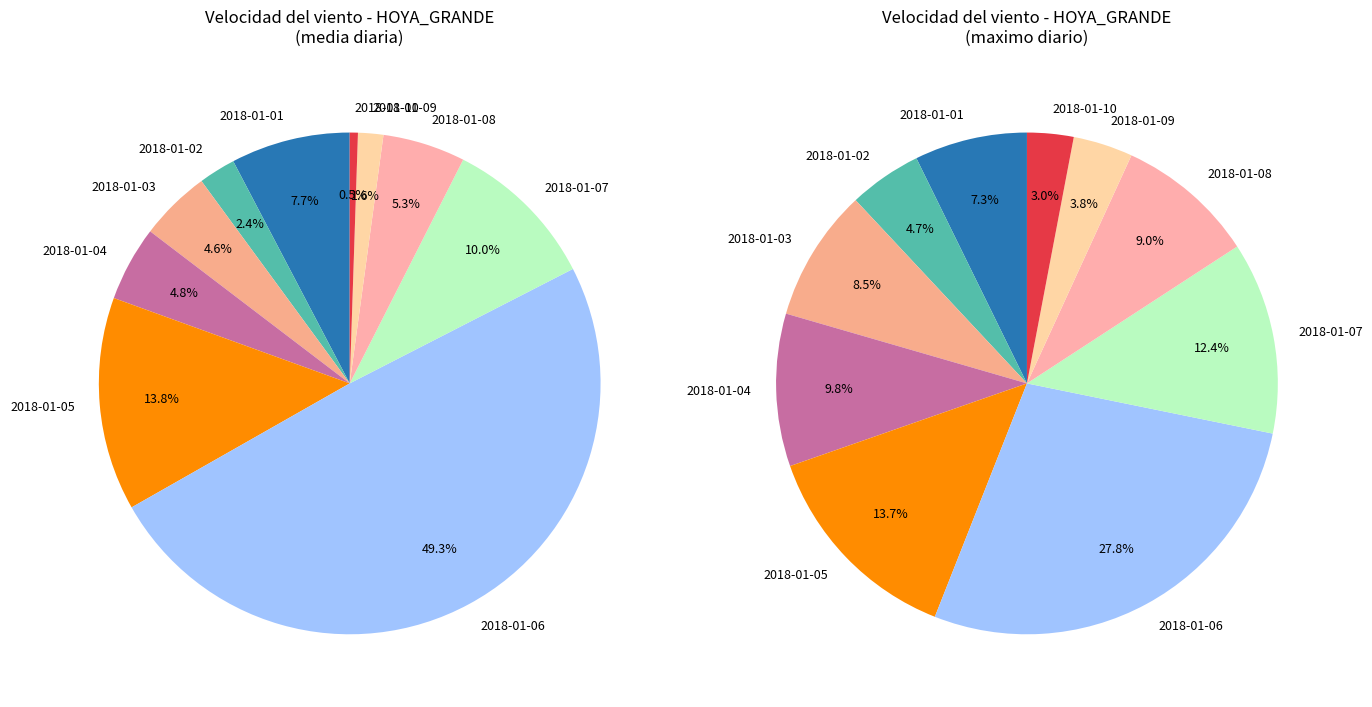

To the nearest percent, what is the combined percentage of 2018-01-08 and 2018-01-10?

6%